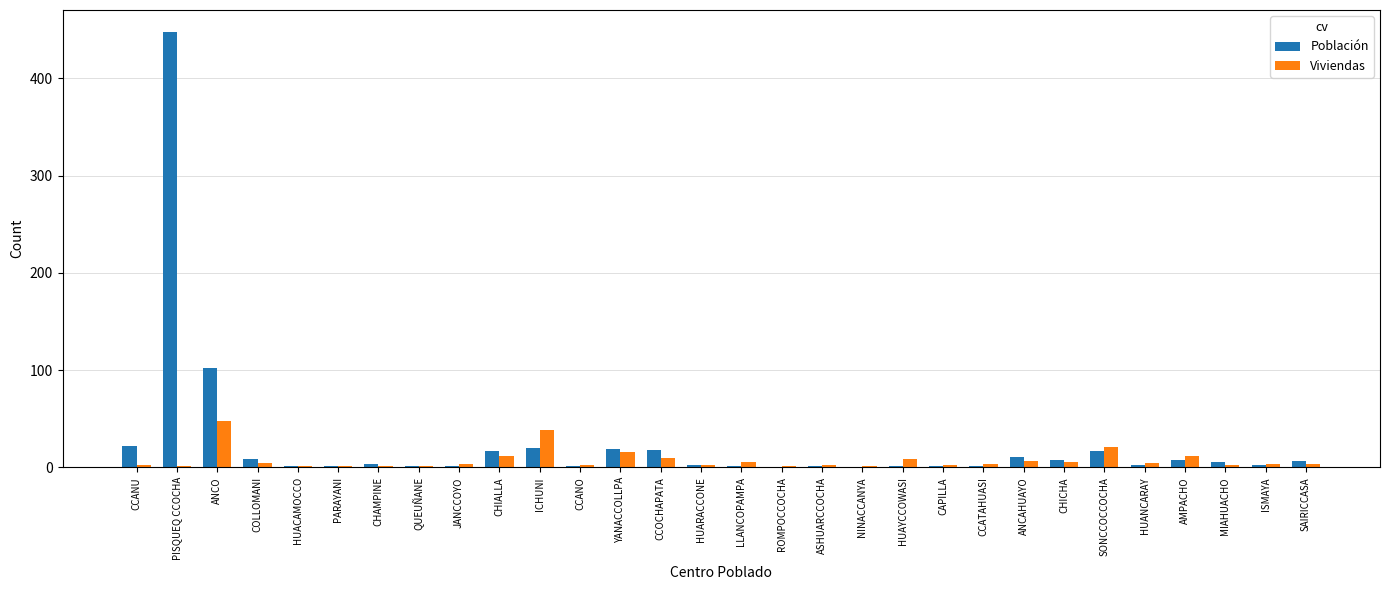

What are all the series names shown in the legend?

Población, Viviendas